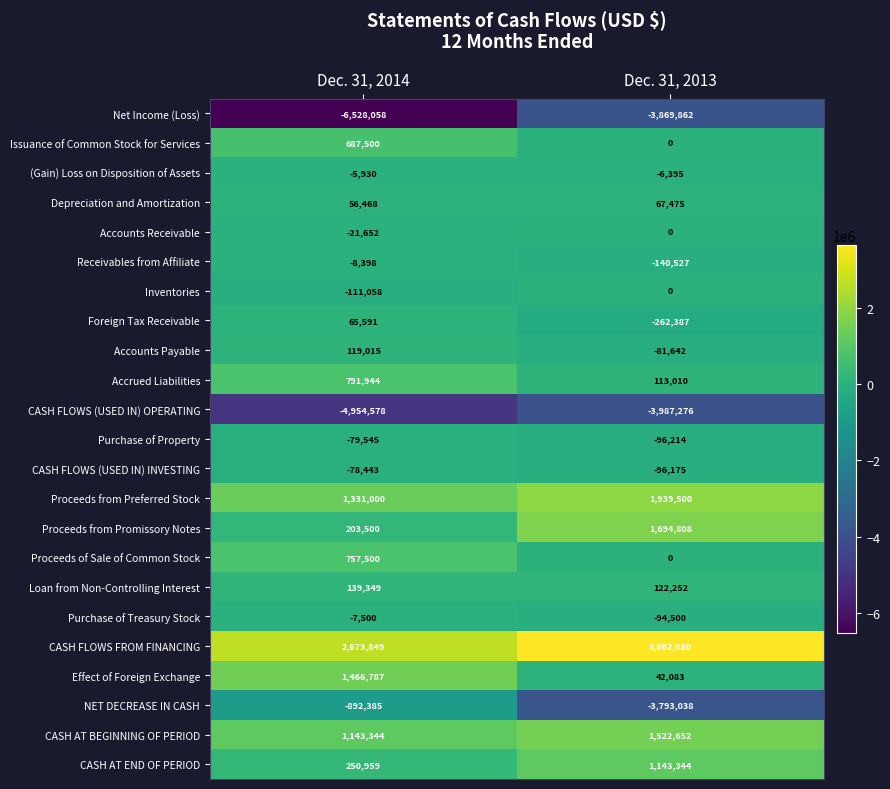

Which series has the largest total across all categories?

CASH FLOWS FROM FINANCING